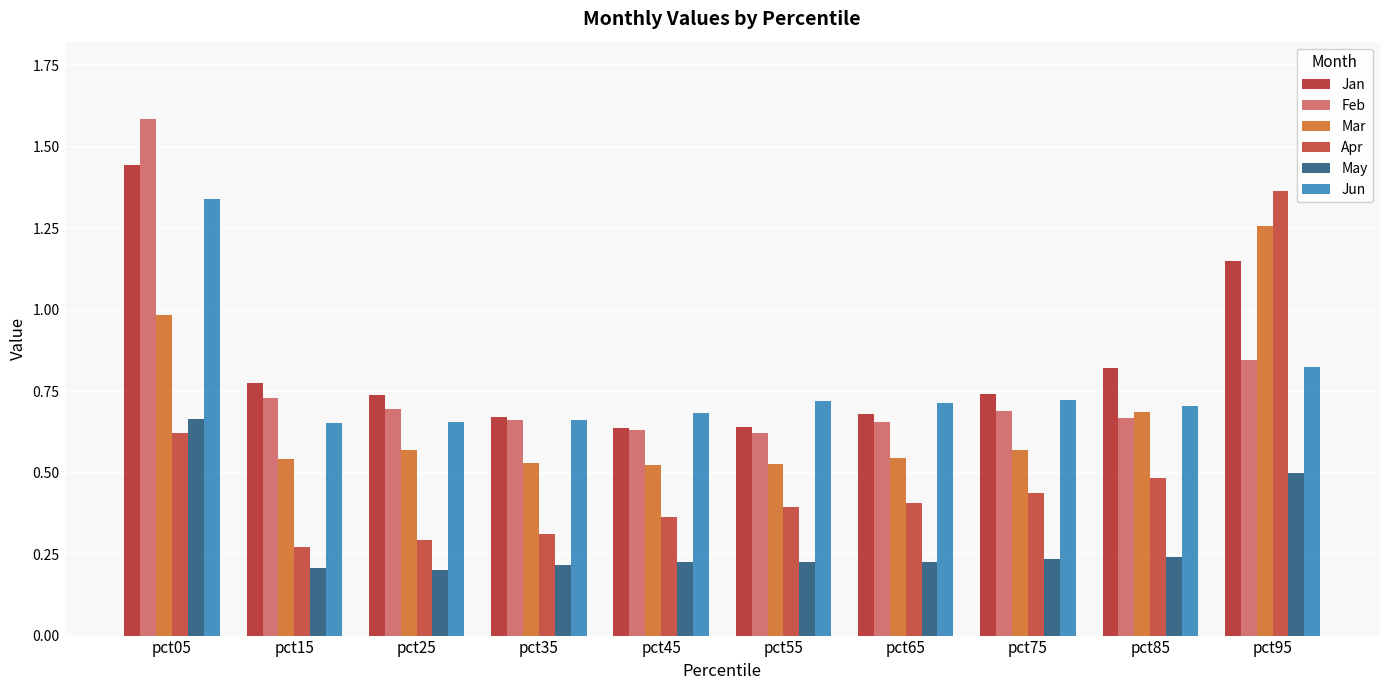

The value of Jun at pct65 is 0.2. True or false?

False